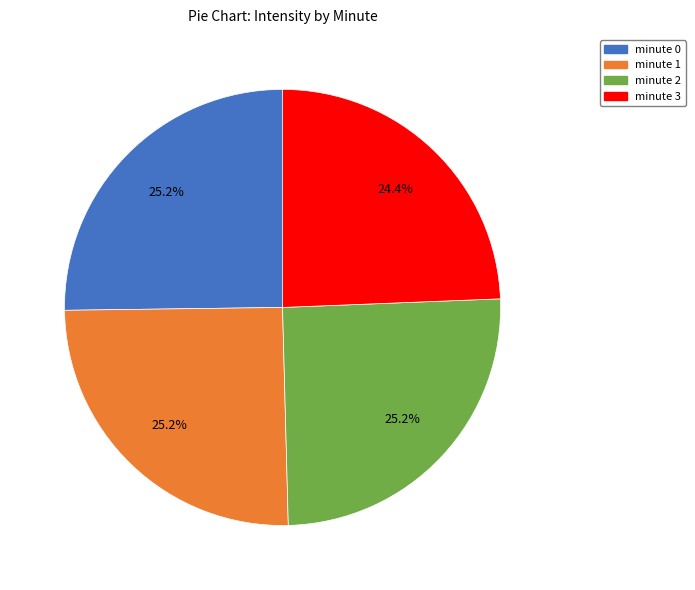

Approximately how many times larger is the value at minute 0 compared to minute 2?

1.0